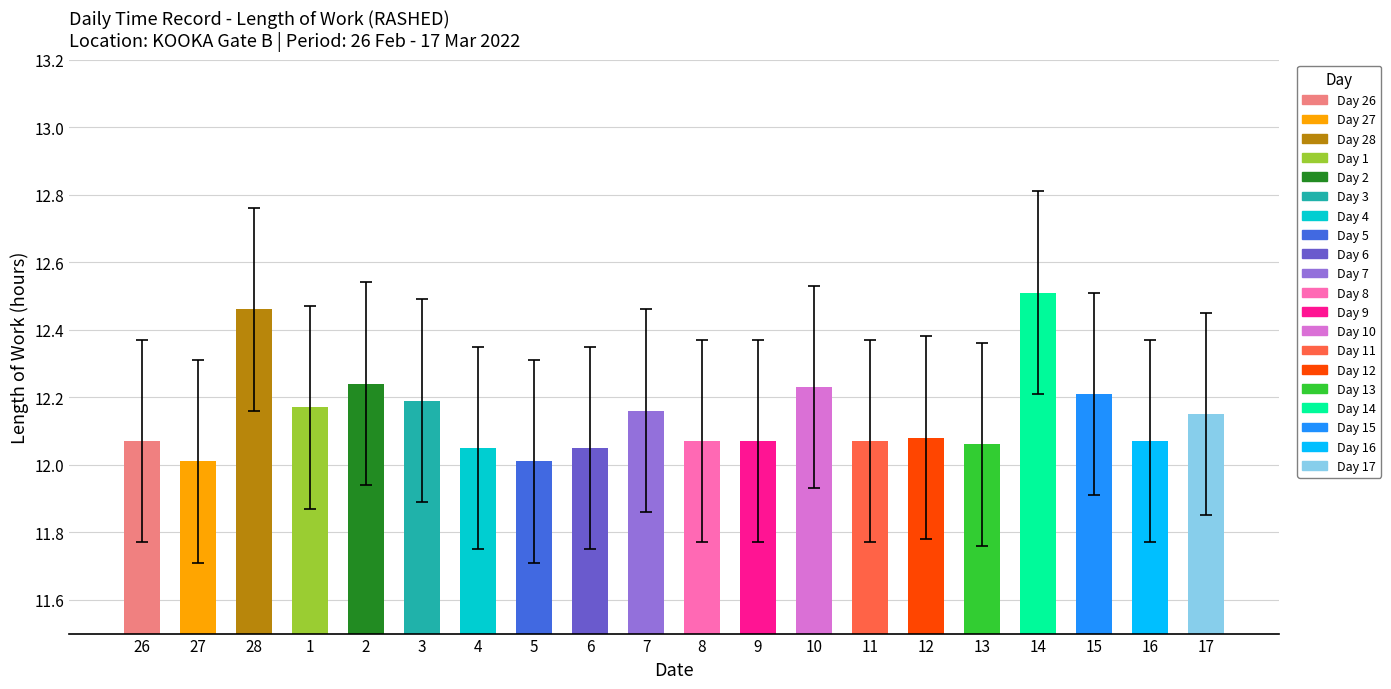

What position from the left is 27?

2